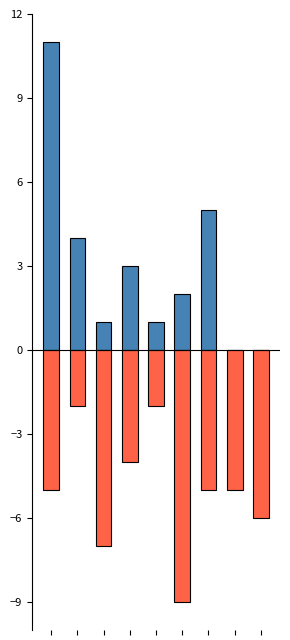

What is the greatest value displayed?

11